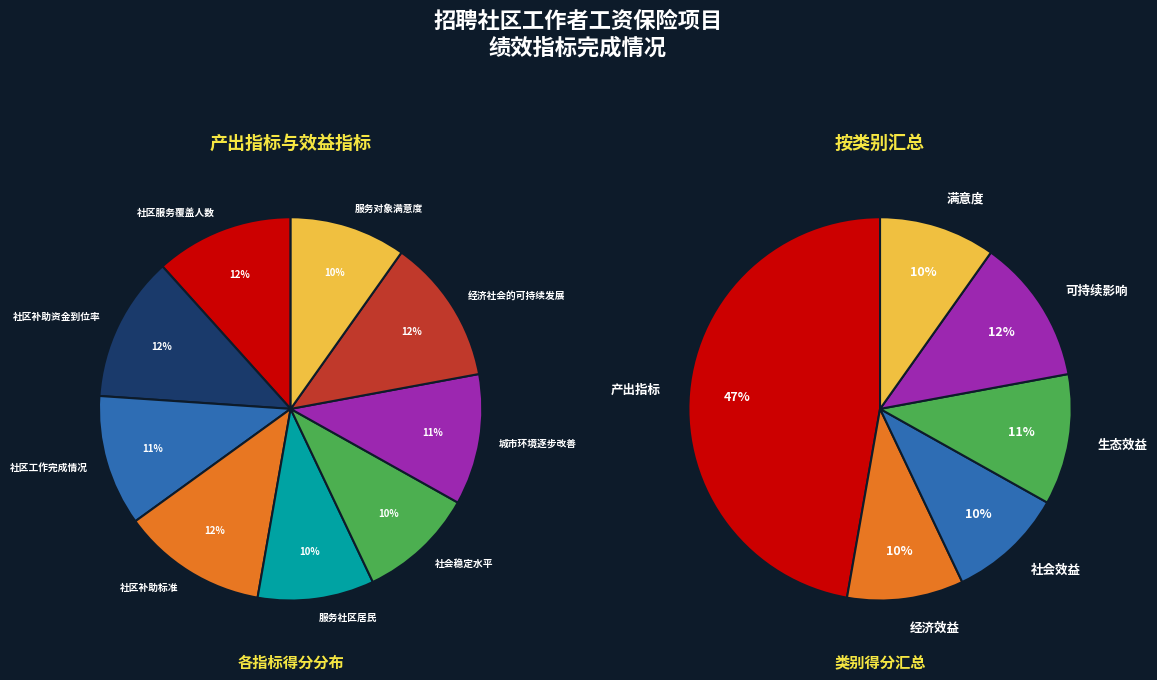

To the nearest percent, what portion does 社区服务覆盖人数 represent?

12%